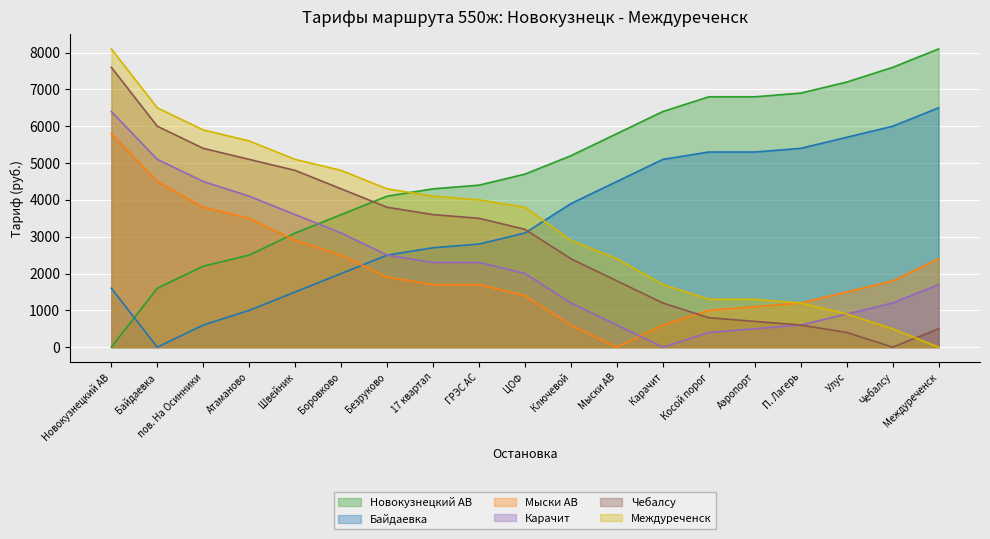

What is the highest value of the Карачит series?

6400